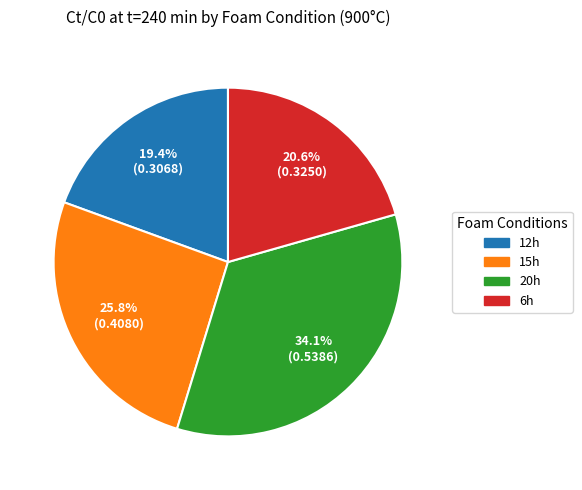

To the nearest percent, what is the difference between the 6h and 20h slice percentages?

14%